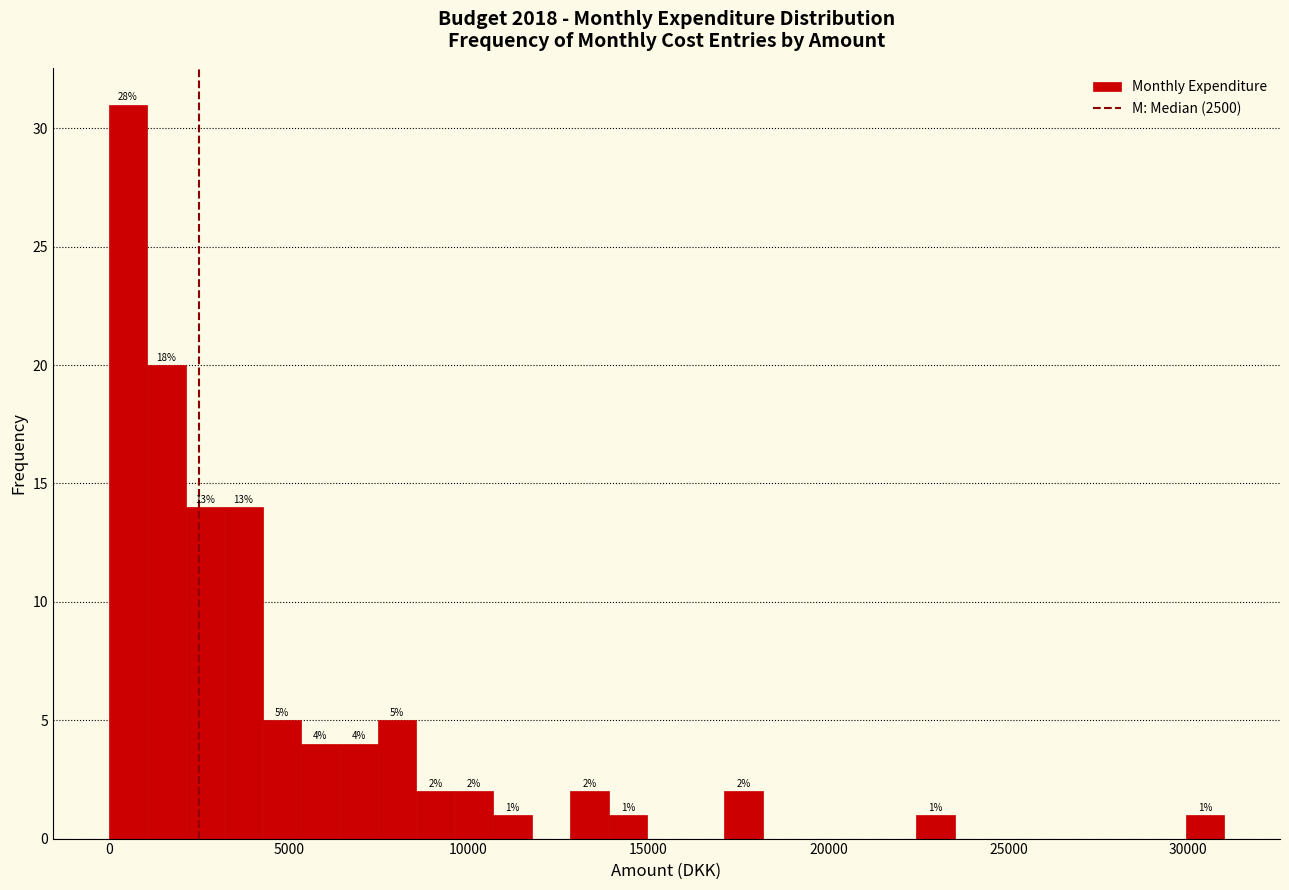

Around what value on the x-axis is the tallest bar? Give the approximate position of its centre, as read against the axis.

500